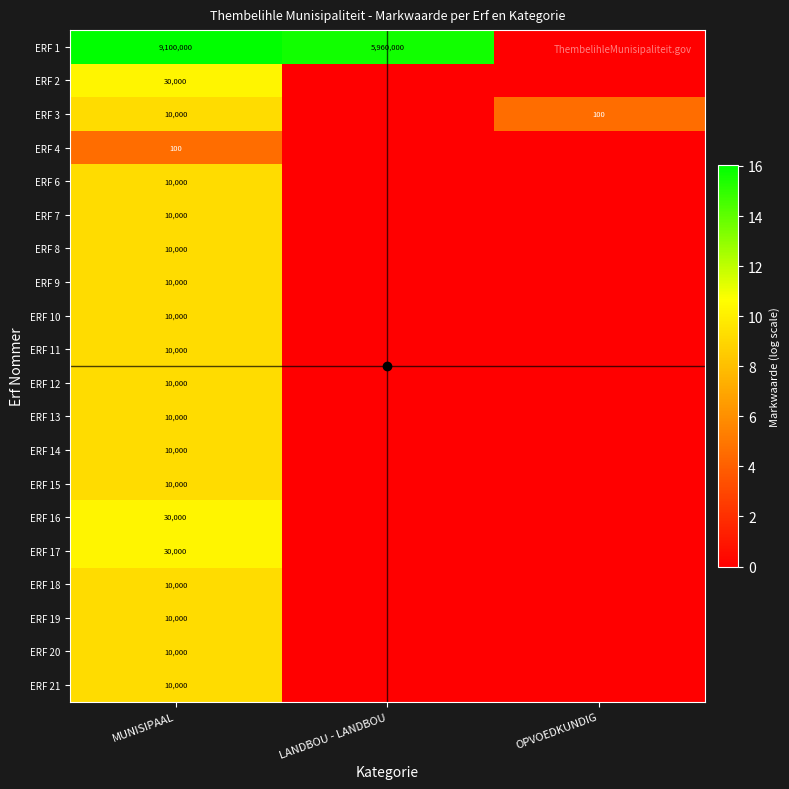

What is the difference between the highest and lowest values at MUNISIPAAL?

9099900